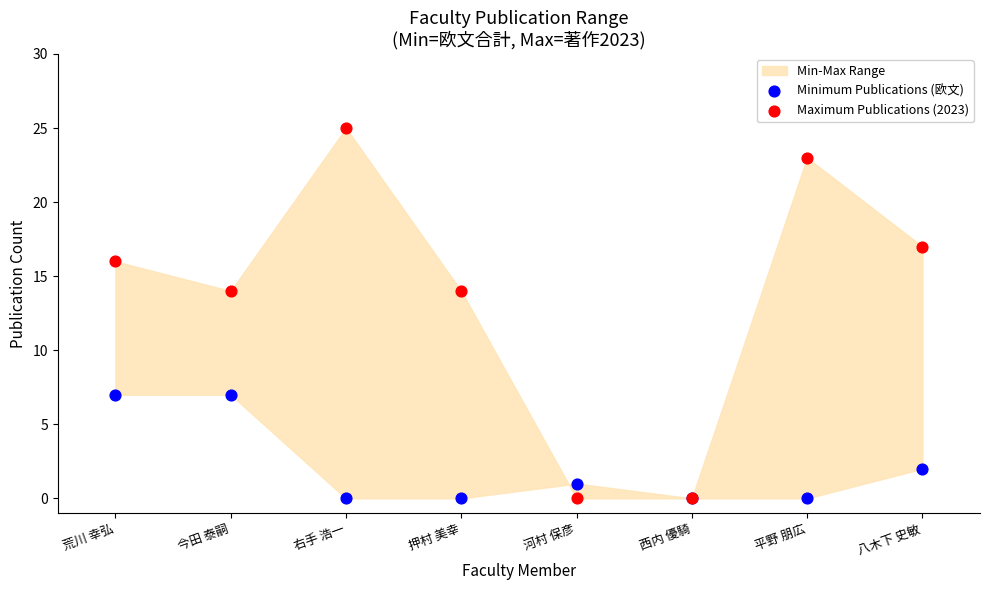

Which series contains the highest Y value?

Maximum Publications (2023)